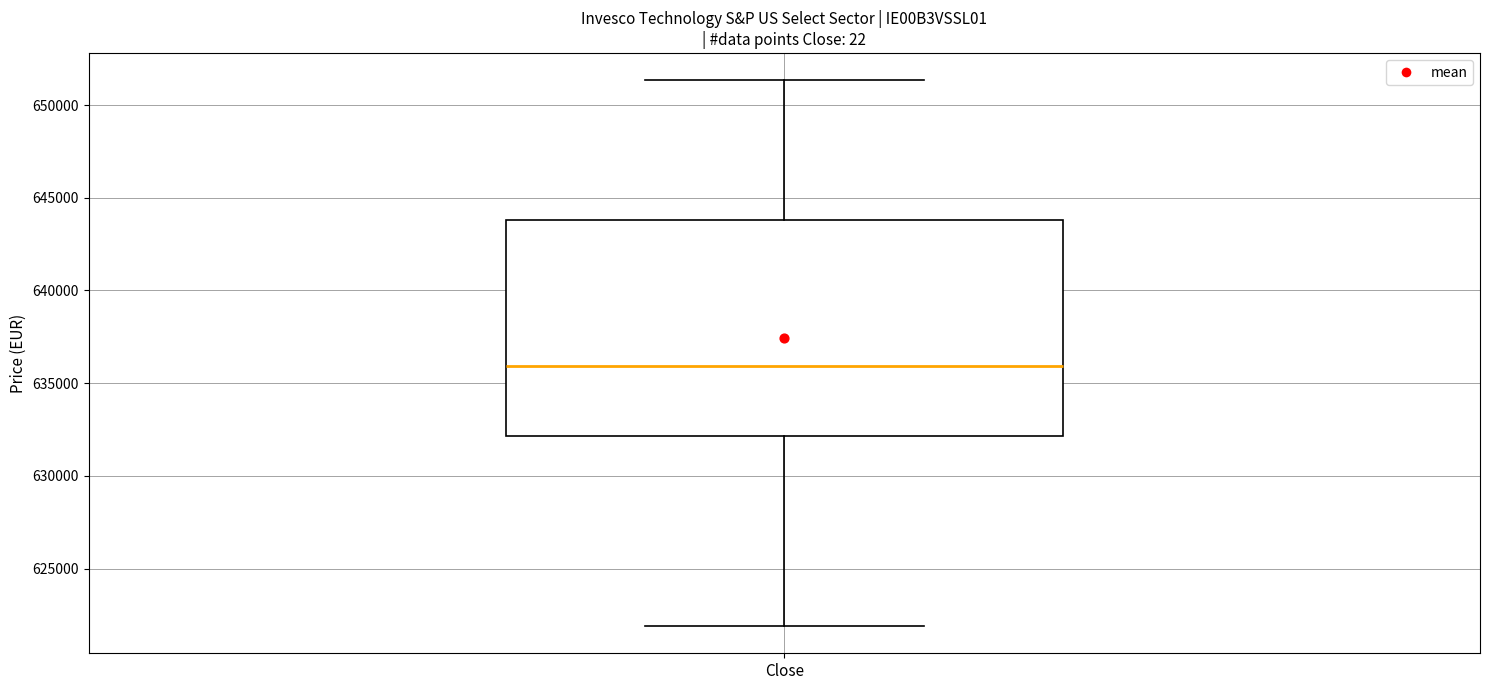

Where does the median line of the box for Close sit on the y-axis? The values are not printed on the chart, so give them approximately, as read against the axis.

636000